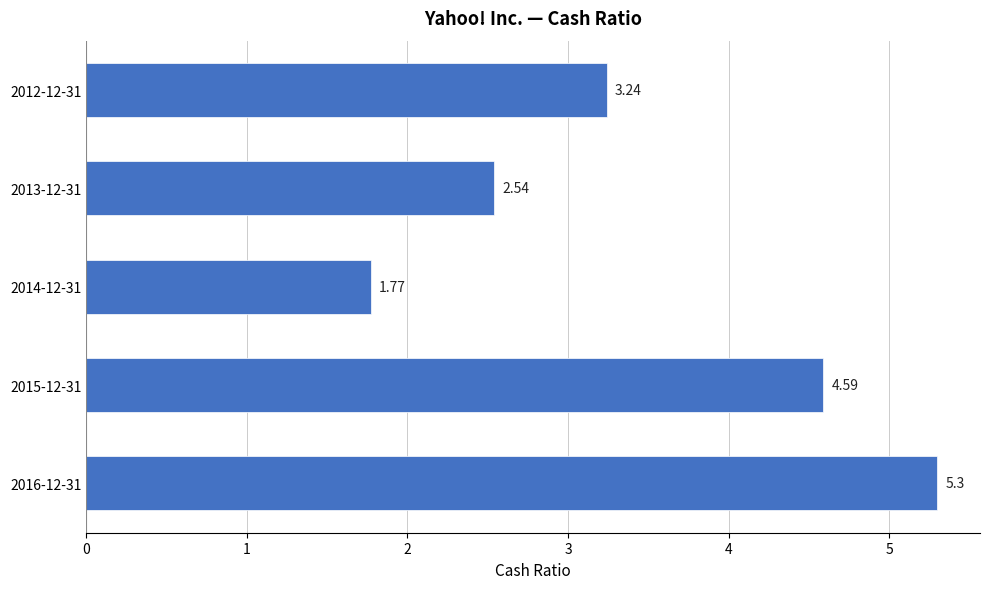

Which has a higher value, 2014-12-31 or 2012-12-31?

2012-12-31